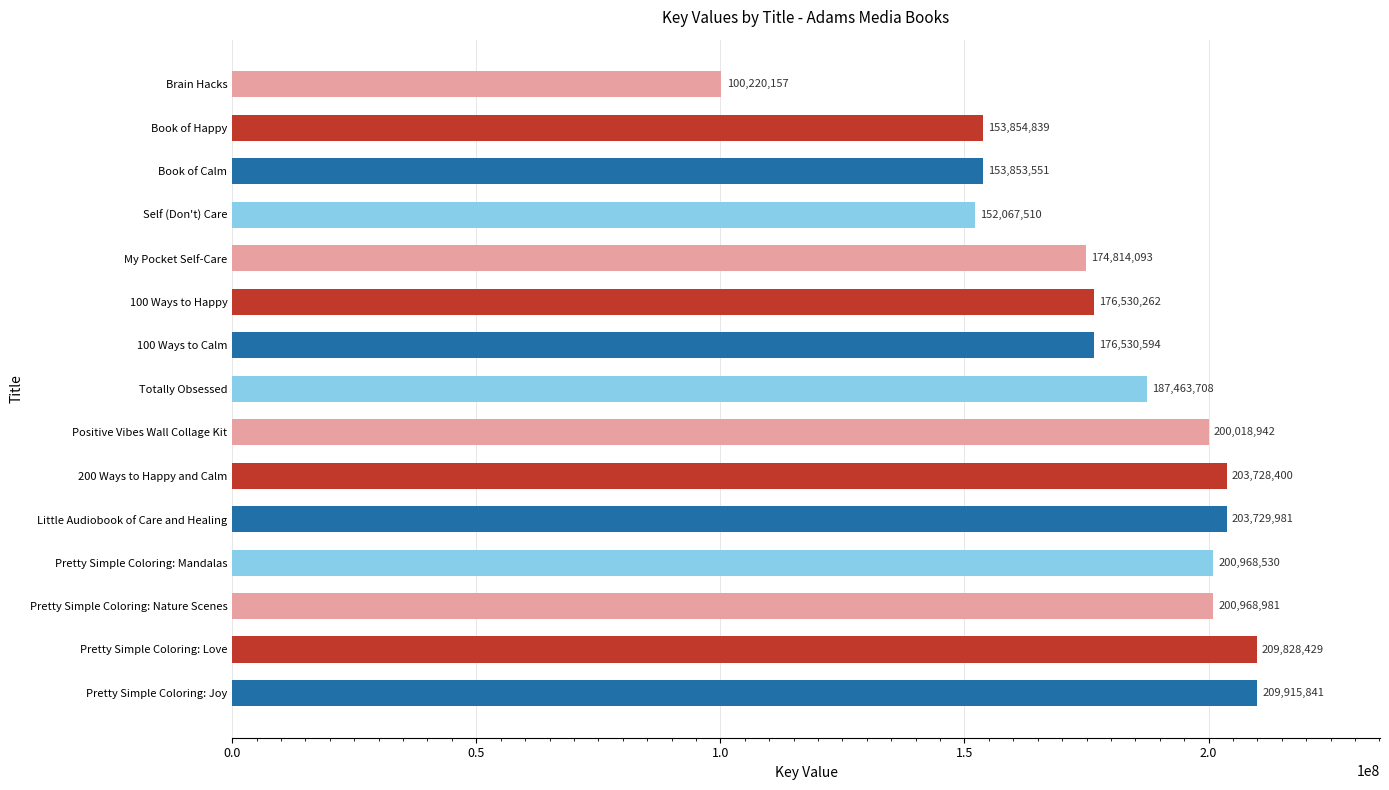

Reading bottom to top, extract all data points from this chart.

209915841	209828429	200968981	200968530	203729981	203728400	200018942	187463708	176530594	176530262	174814093	152067510	153853551	153854839	100220157